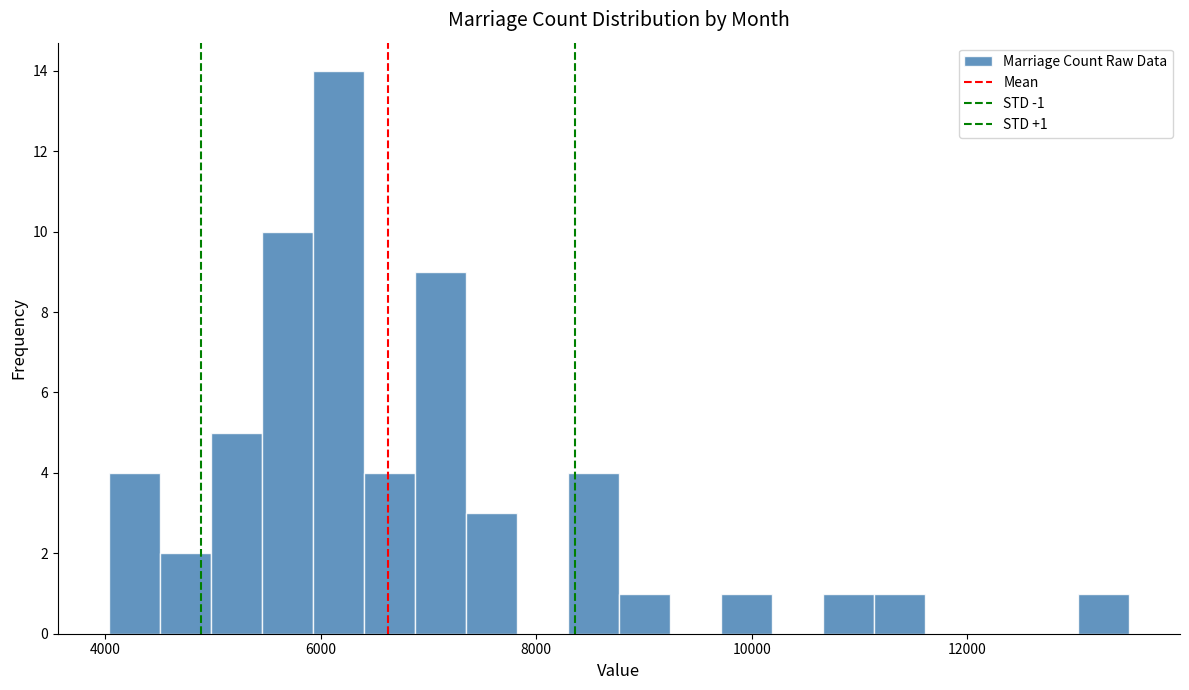

Read against the x-axis, roughly where is the centre of the tallest bar?

6200